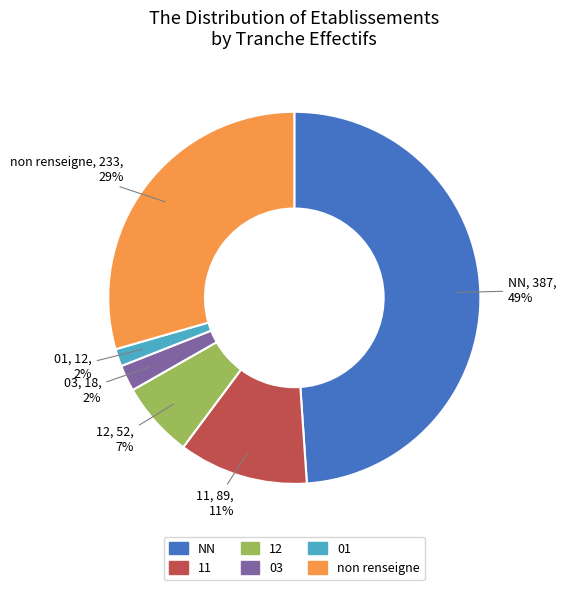

Does any single category account for the majority?

No